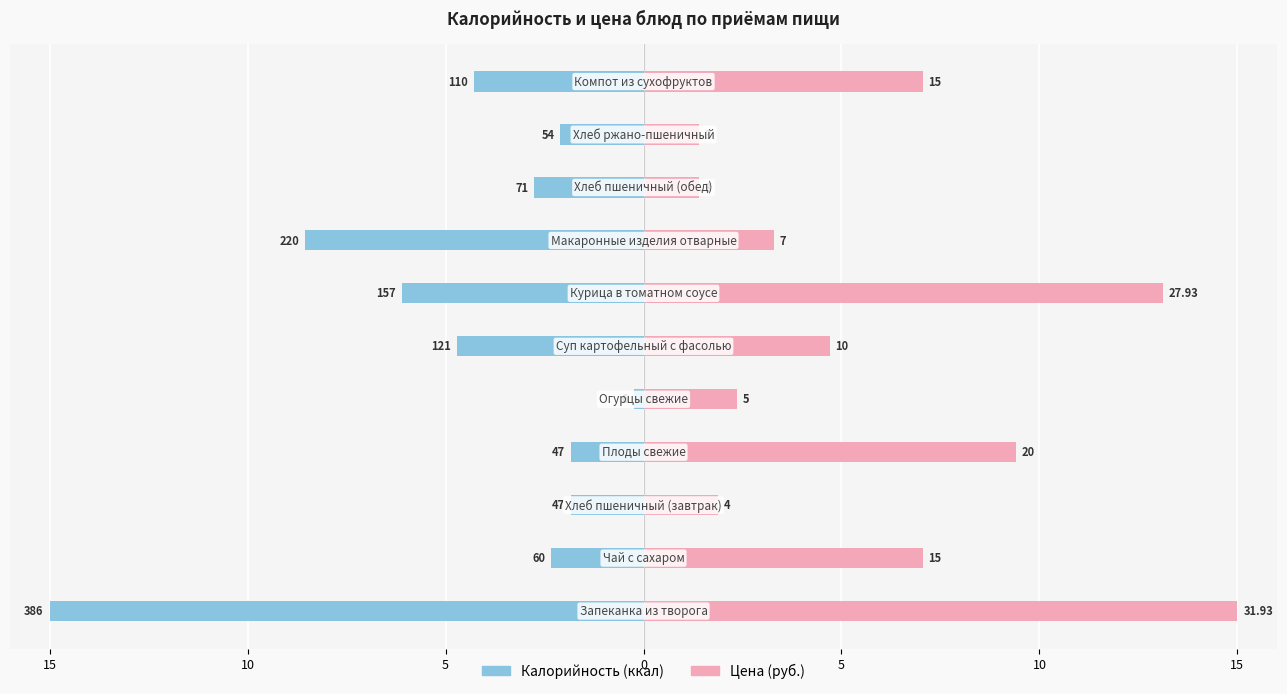

How many bars are there in each group?

2